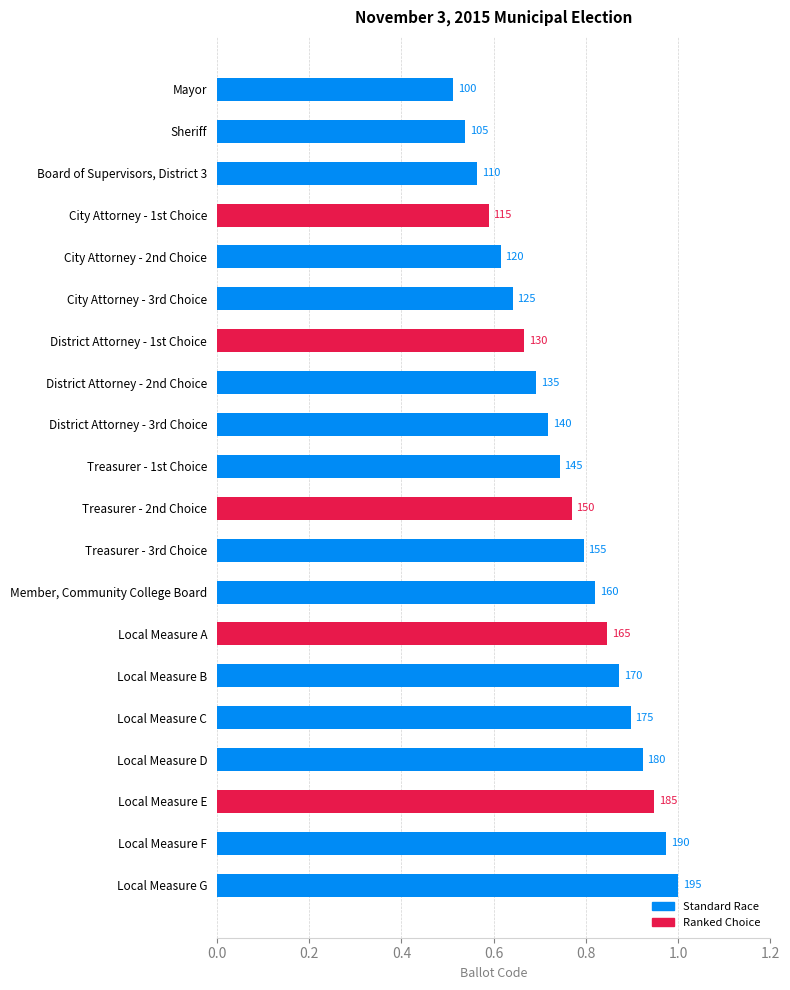

What is the sum of the values at Local Measure B and District Attorney - 2nd Choice?

1.6